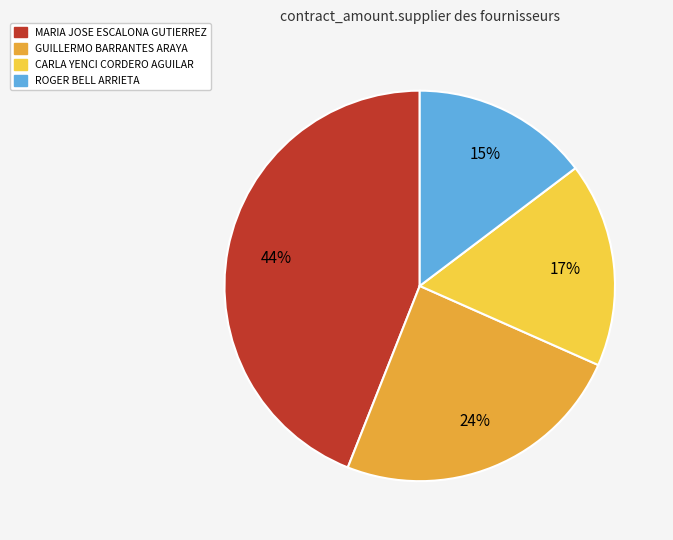

What is the smallest slice in the pie chart?

ROGER BELL ARRIETA